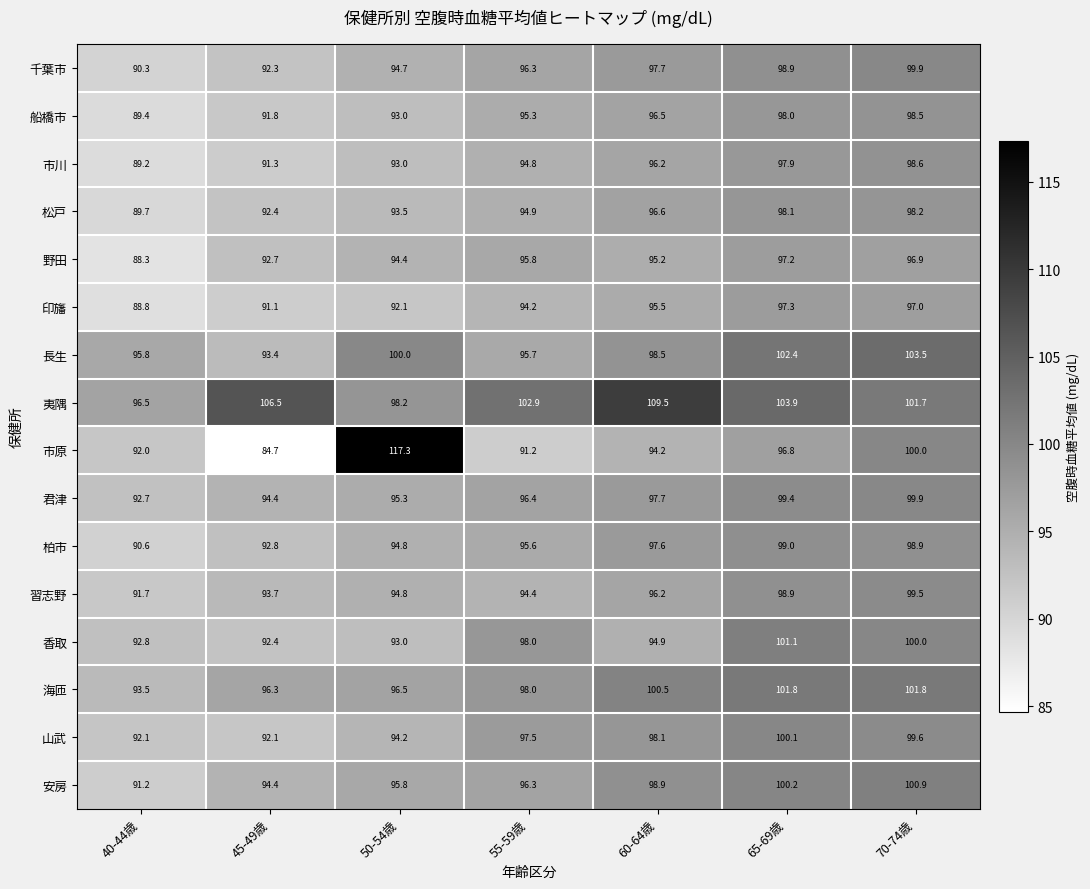

Rank the categories by 市原 value from lowest to highest.

45-49歳, 55-59歳, 40-44歳, 60-64歳, 65-69歳, 70-74歳, 50-54歳